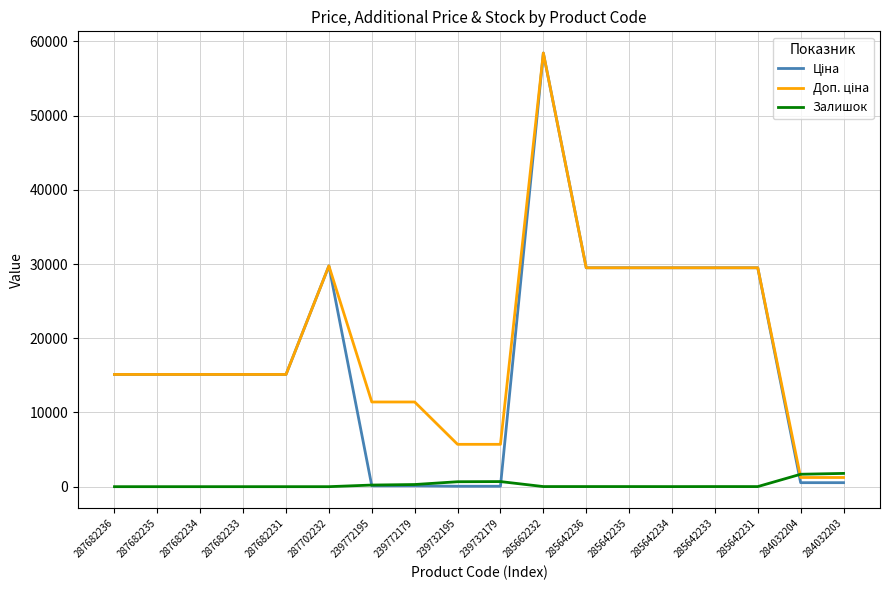

What is the total value across all series at 285642234?

58992.0